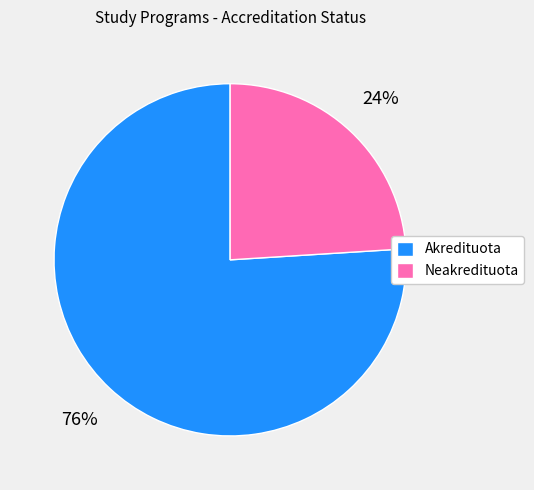

Combined, do Akredituota and Neakredituota account for over 50%?

Yes